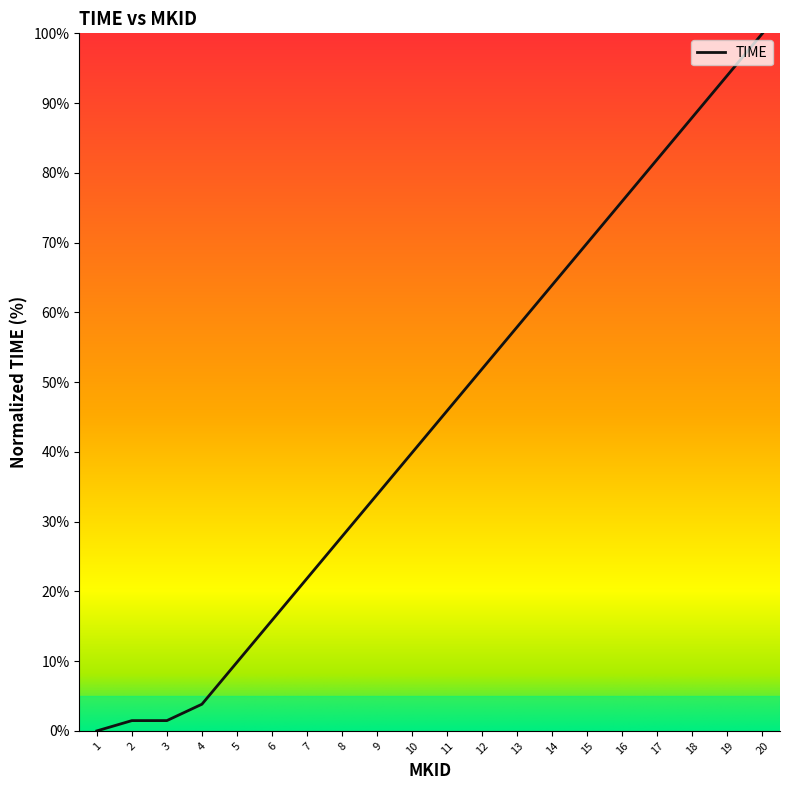

Is it true that the value at 20 is 100.0?

True